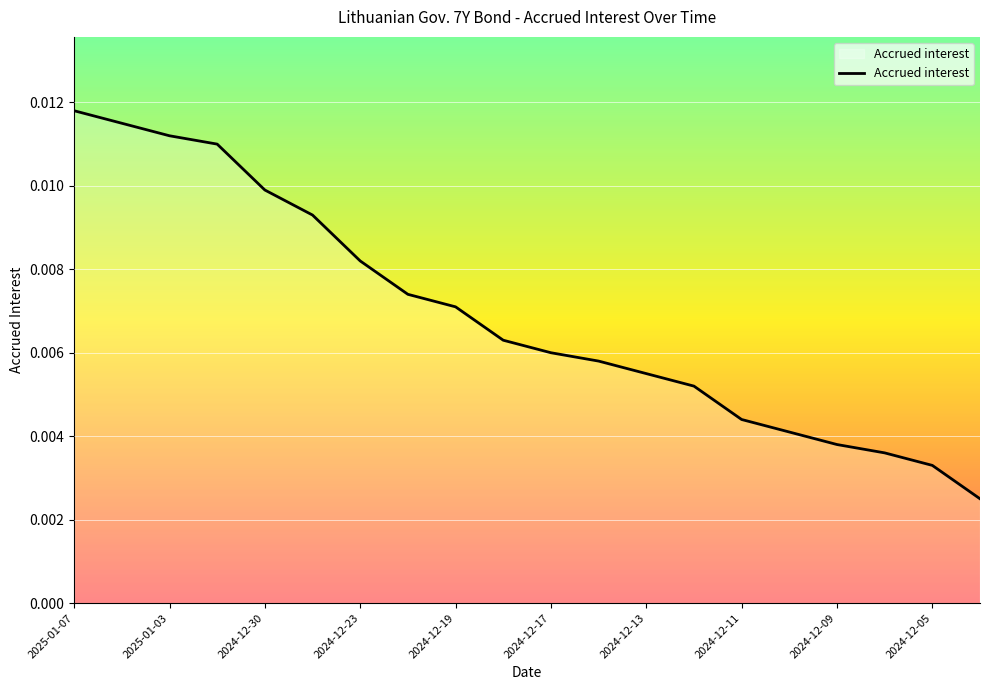

What is the sum of all values?

0.1